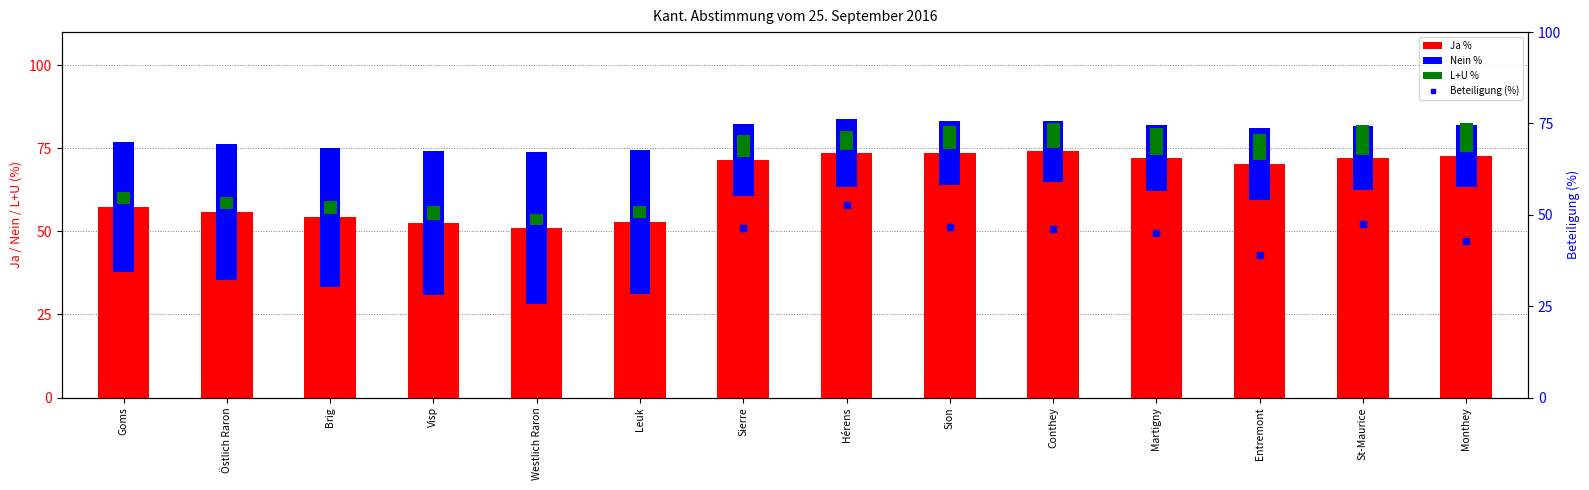

What is the lowest value of the Ja % series?

51.0